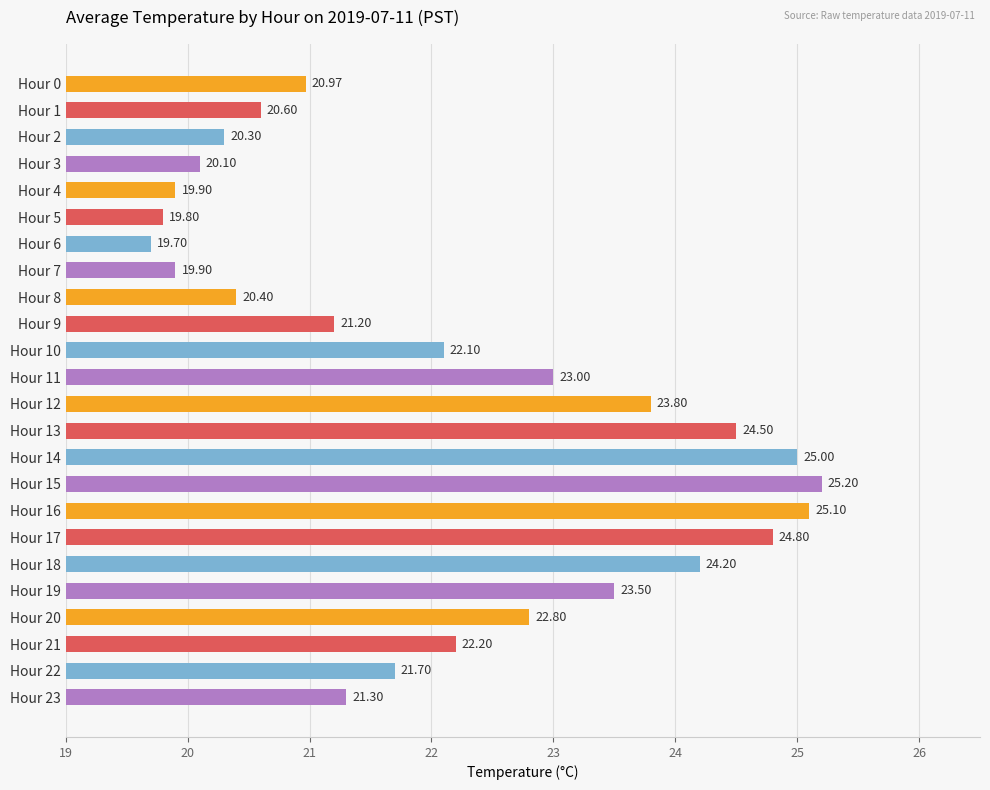

What is the ratio of the value at Hour 19 to the value at Hour 17?

0.9